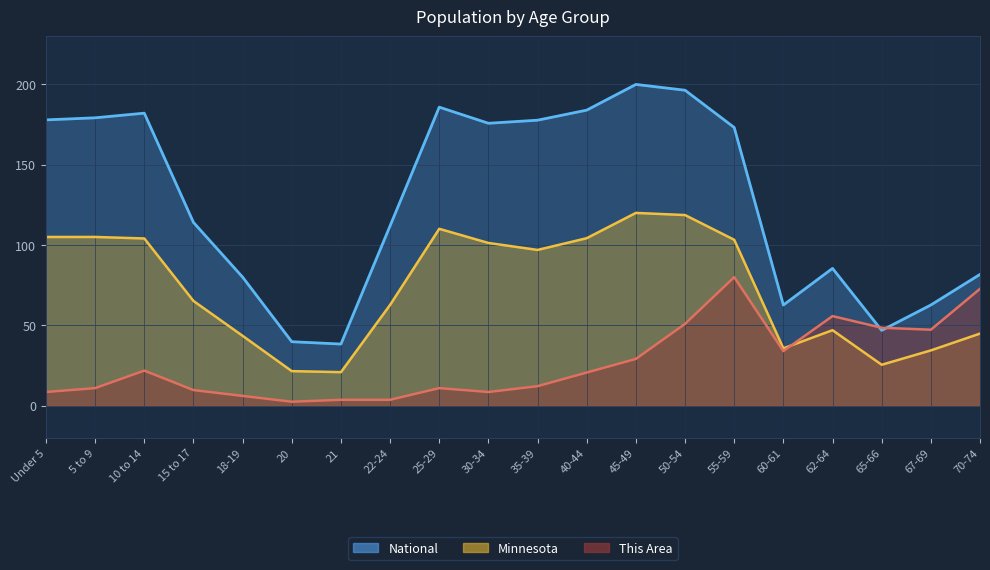

How many data points in Minnesota are above 96?

10